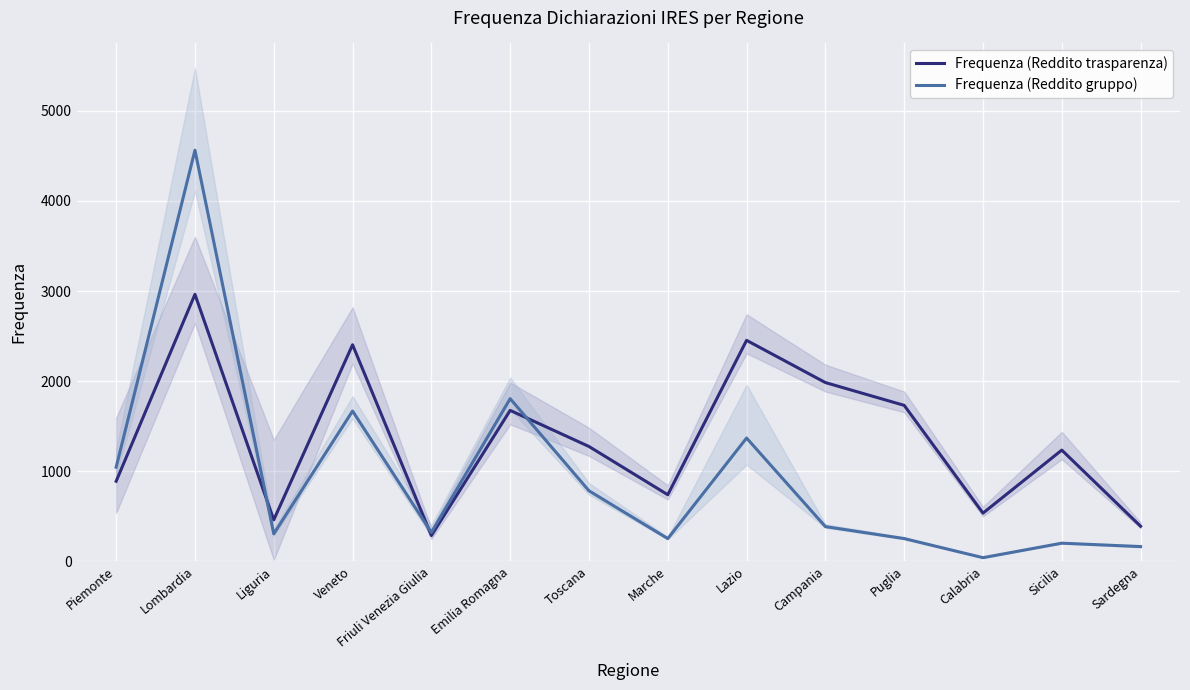

What is the approximate value of Frequenza (Reddito gruppo) at Emilia Romagna, to the nearest 10?

1800